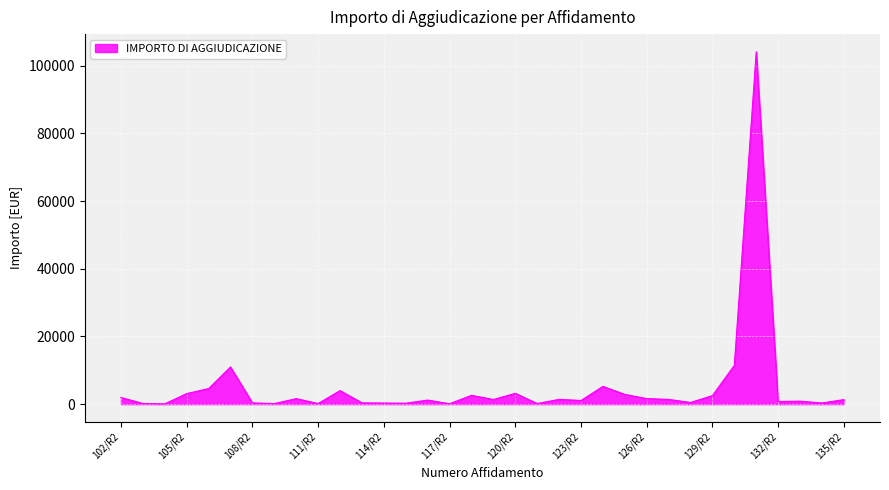

What is the difference between the maximum and minimum values?

104076.0